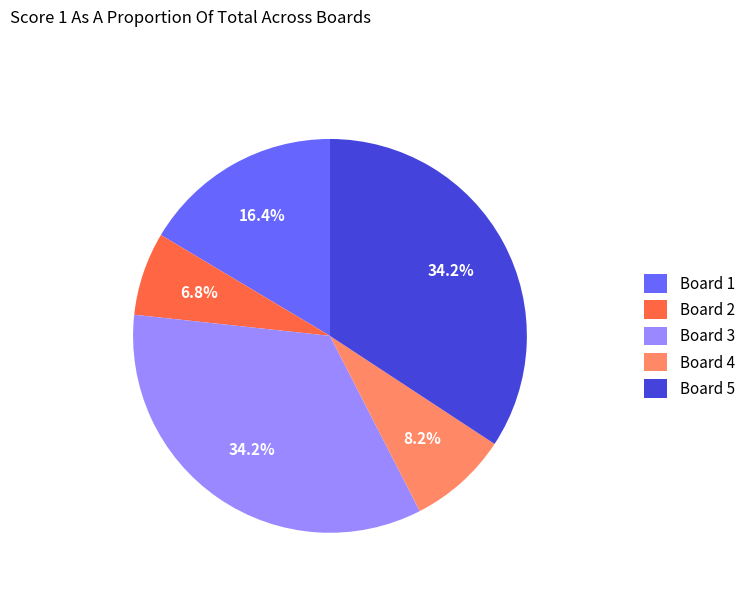

Which slice is the smallest?

Board 2